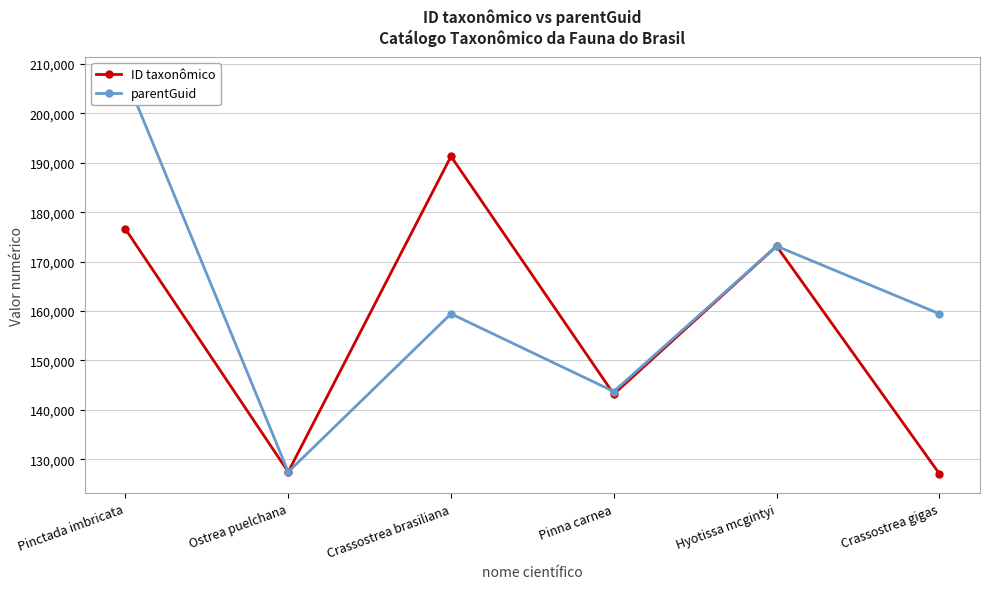

How many values in the parentGuid series are below 159442?

2